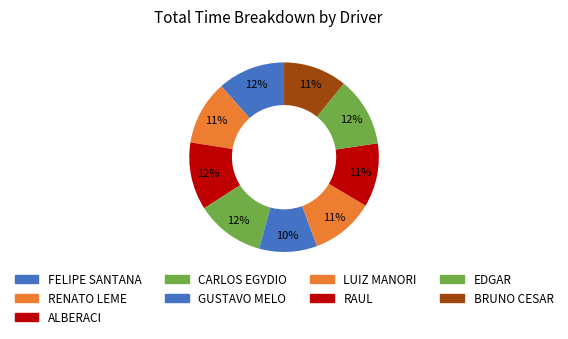

Combined, what portion of the pie is GUSTAVO MELO and FELIPE SANTANA?

21.4%